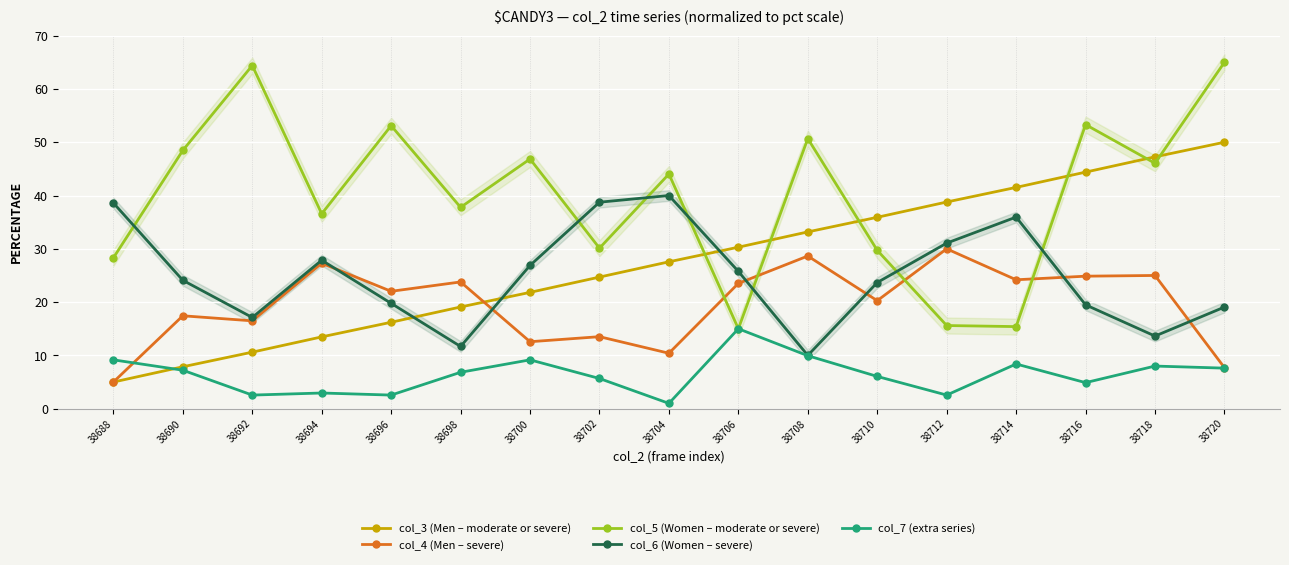

At which label does col_7 (extra series) reach its peak?

38706